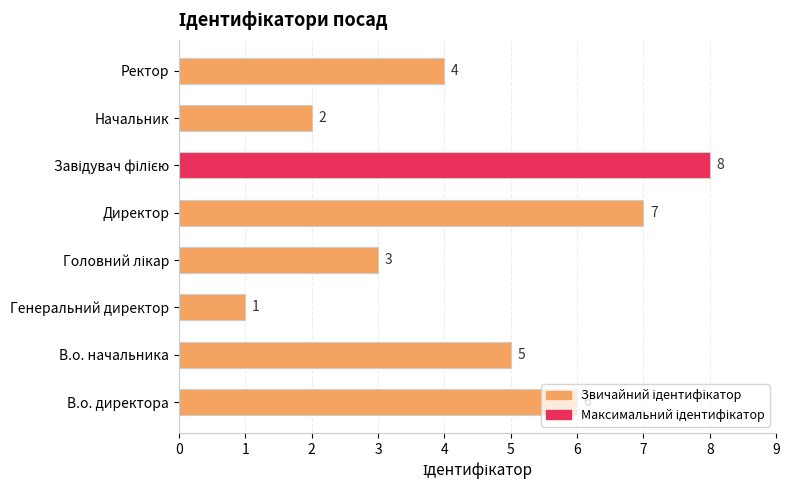

How many bars are there in total?

8